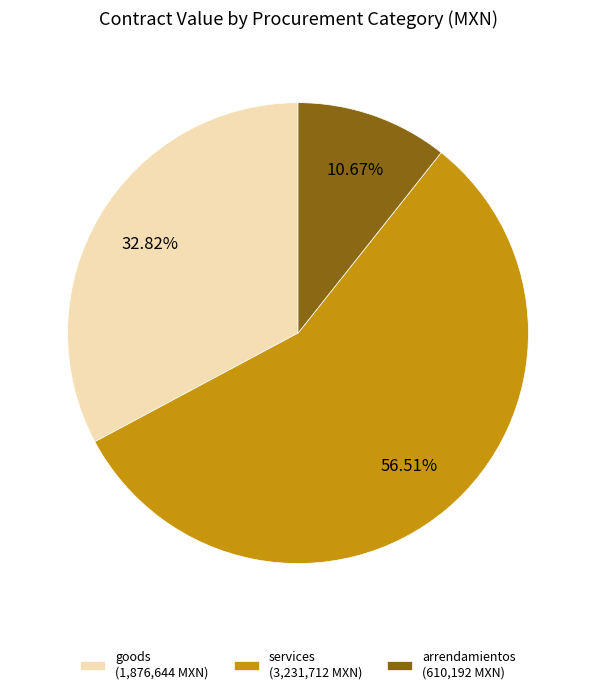

Which has a higher value, services (3,231,712 MXN) or arrendamientos (610,192 MXN)?

services (3,231,712 MXN)